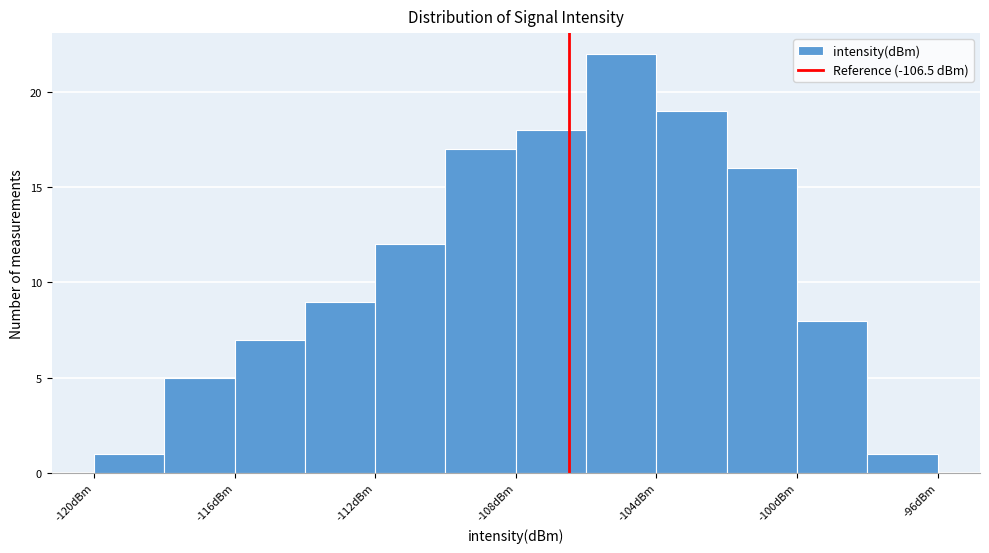

Reading left to right, list every bar in this chart as the range it spans on the x-axis followed by its height. The values are not printed on the chart, so give them approximately, as read against the axis.

-120 to -118: 1
-118 to -116: 5
-116 to -114: 7
-114 to -112: 9
-112 to -110: 12
-110 to -108: 17
-108 to -106: 18
-106 to -104: 22
-104 to -102: 19
-102 to -100: 16
-100 to -98: 8
-98 to -96: 1